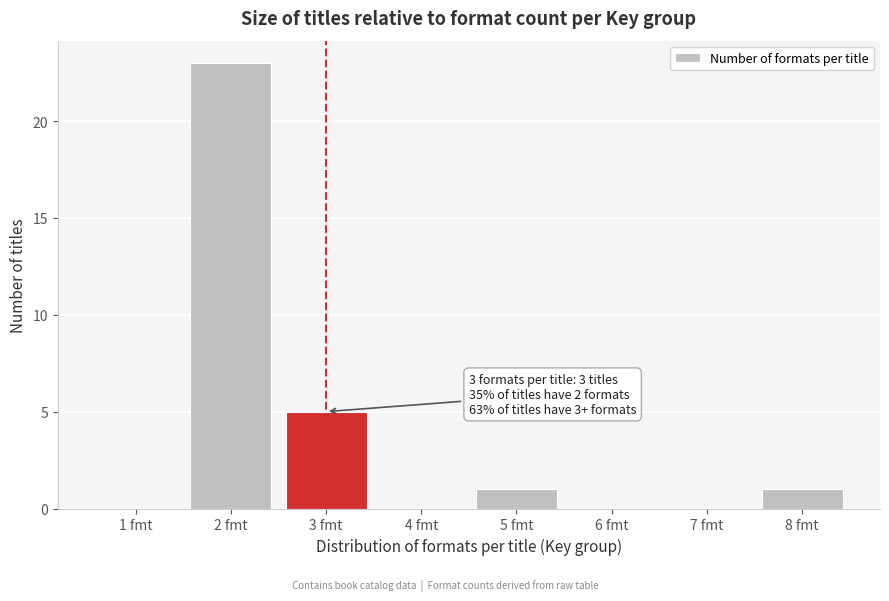

Reading left to right, list all the values displayed in this chart.

1 fmt=0	2 fmt=23	3 fmt=5	4 fmt=0	5 fmt=1	6 fmt=0	7 fmt=0	8 fmt=1